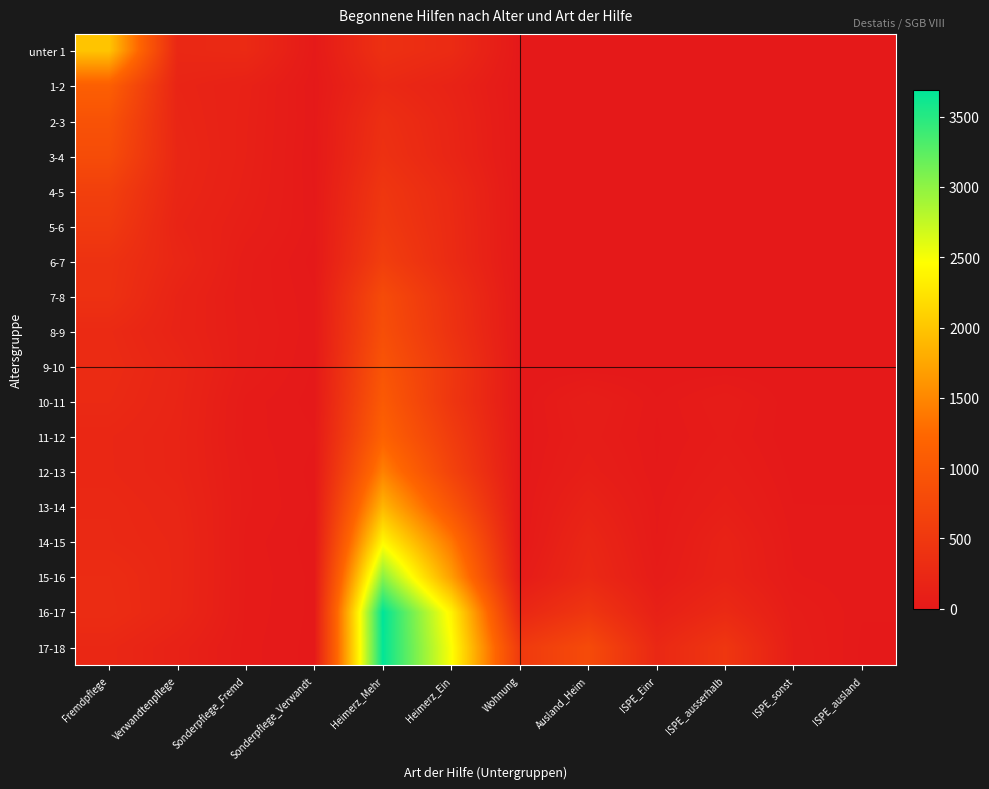

Between Wohnung and ISPE_ausland, which series saw the biggest shift?

17-18